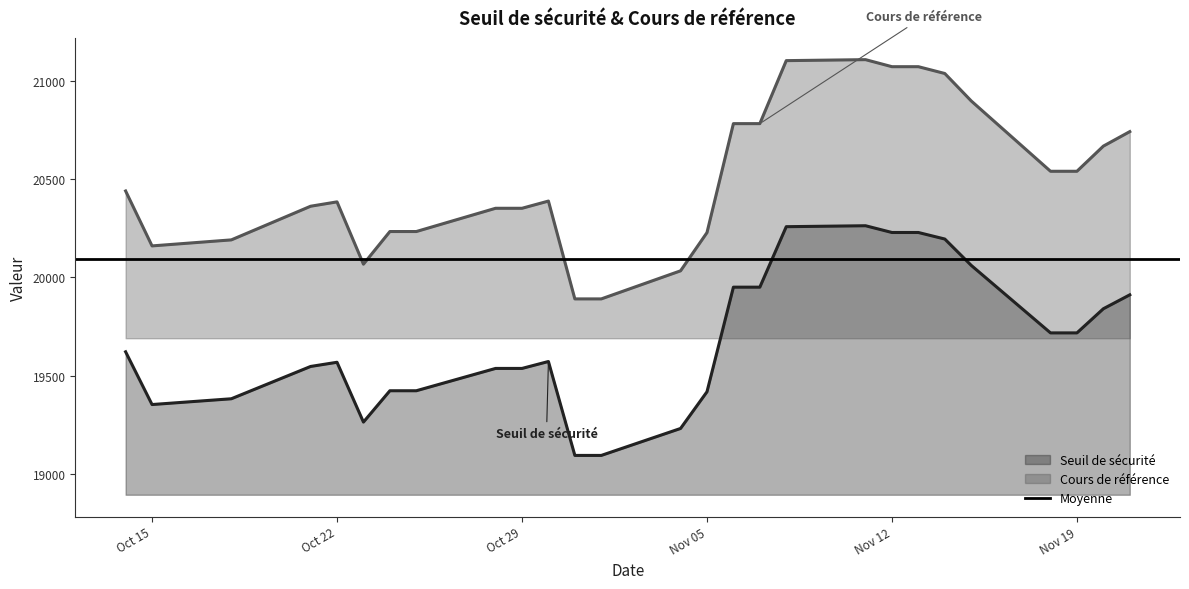

What is the value of the Cours de référence point at the 24th from the left?

20539.2